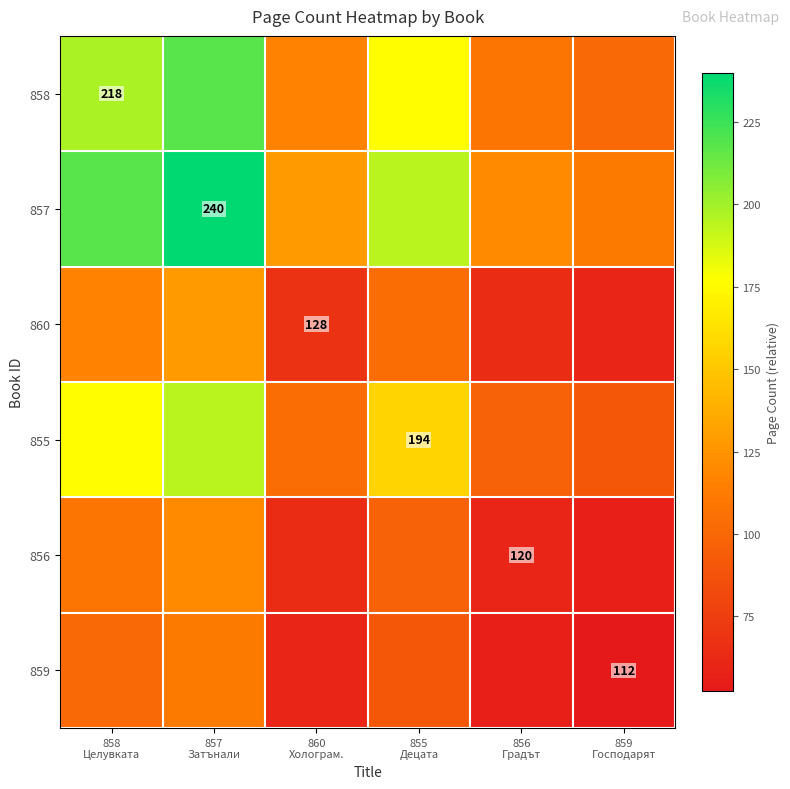

Between 858 Целувката and 857 Затънали, which series saw the biggest shift?

857